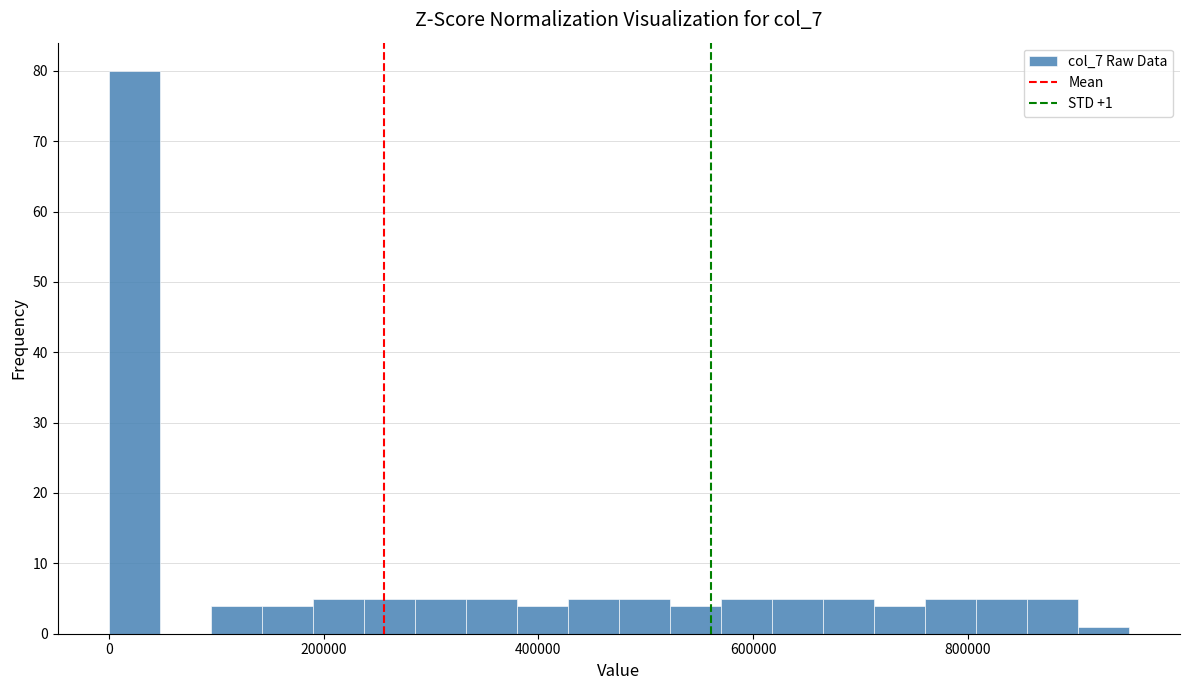

Read against the x-axis, roughly where is the centre of the tallest bar?

20000